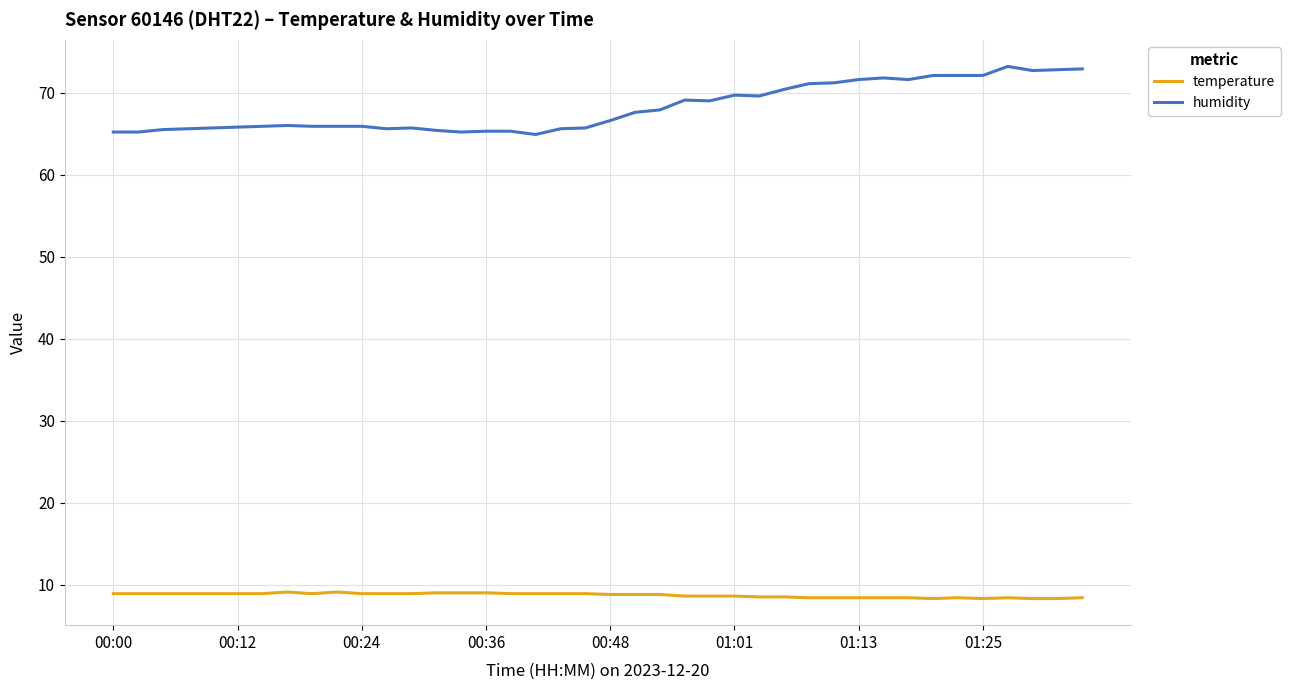

Rank the series by their maximum value, from lowest to highest.

temperature, humidity